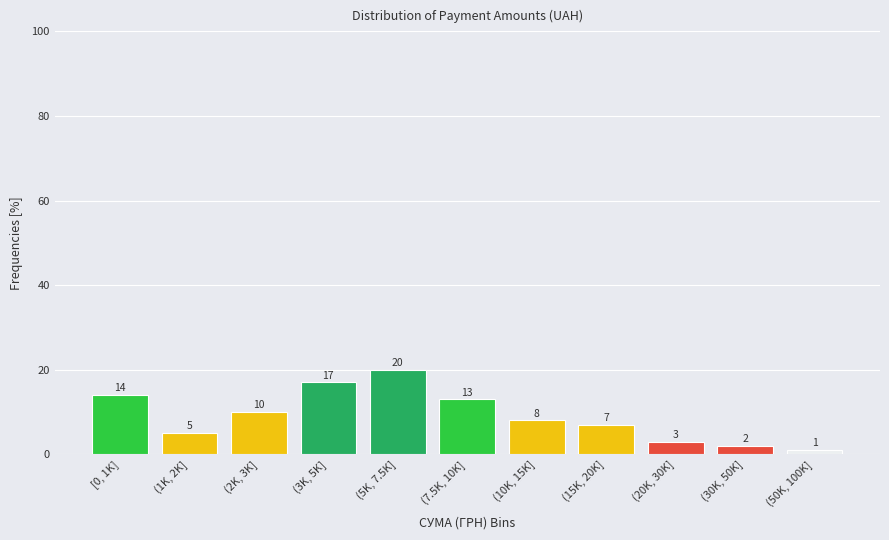

Reading right to left, transcribe all the data shown in this chart.

(50K, 100K]=1.0	(30K, 50K]=2.0	(20K, 30K]=3.0	(15K, 20K]=7.0	(10K, 15K]=8.0	(7.5K, 10K]=13.0	(5K, 7.5K]=20.0	(3K, 5K]=17.0	(2K, 3K]=10.0	(1K, 2K]=5.0	[0, 1K]=14.0